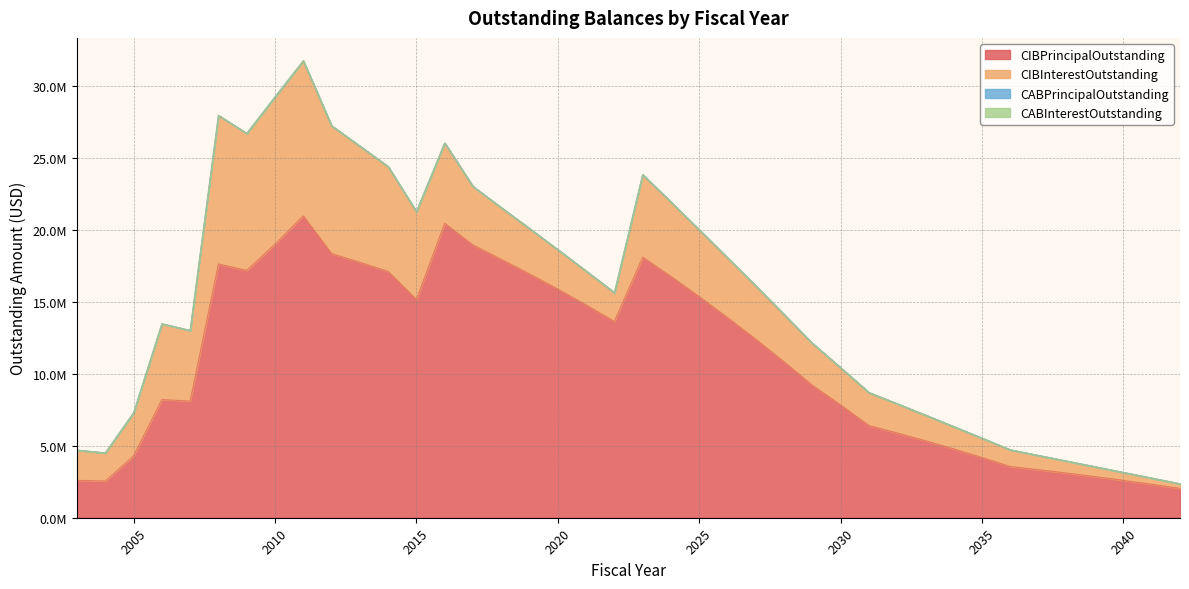

At which category is the sum across all series the highest?

2011